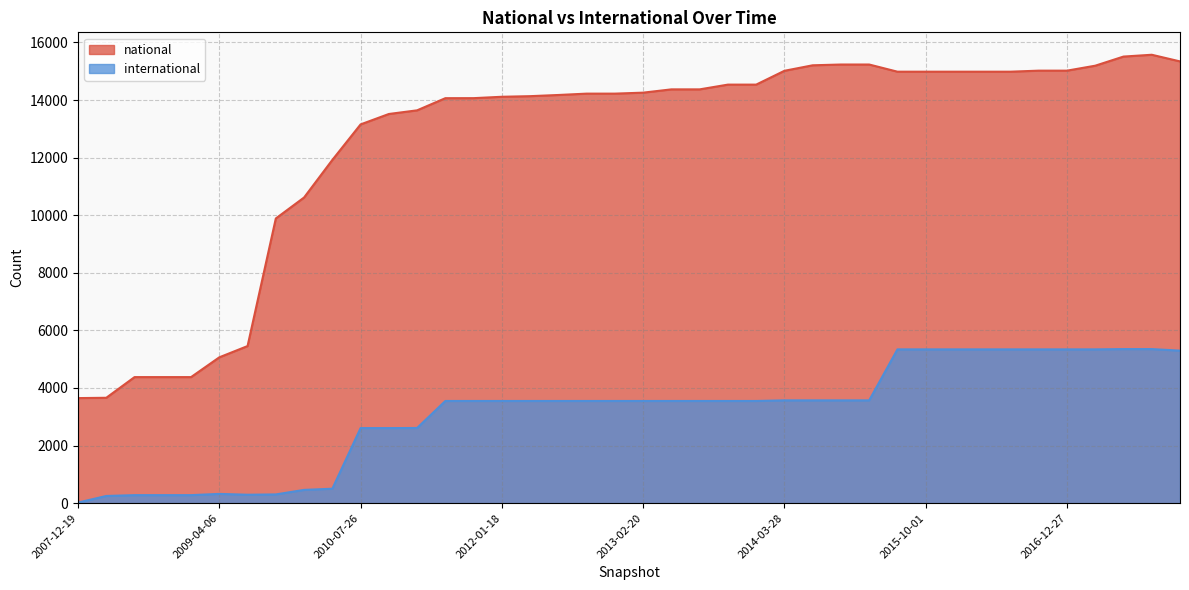

Reading left to right, list all the values displayed in this chart.

national: 2007-12-19=3649	2008-04-01=3660	2008-06-27=4378	2008-10-10=4378	2008-12-17=4378	2009-04-06=5065	2009-06-17=5456	2009-09-25=9887	2009-12-16=10615	2010-04-01=11919	2010-07-26=13153	2010-11-17=13515	2011-02-21=13642	2011-06-10=14064	2011-09-05=14065	2012-01-18=14113	2012-03-26=14134	2012-07-13=14175	2012-10-31=14222	2012-12-11=14222	2013-02-20=14256	2013-05-21=14370	2013-07-09=14370	2013-09-10=14535	2013-12-20=14535	2014-03-28=15015	2014-09-08=15206	2015-01-19=15233	2015-04-09=15233	2015-07-03=14984	2015-10-01=14984	2016-01-04=14984	2016-04-05=14984	2016-07-04=14984	2016-10-07=15020	2016-12-27=15020	2017-04-12=15192	2017-07-24=15509	2017-10-12=15572	2017-12-22=15341
international: 2007-12-19=21	2008-04-01=250	2008-06-27=279	2008-10-10=279	2008-12-17=279	2009-04-06=322	2009-06-17=293	2009-09-25=304	2009-12-16=461	2010-04-01=502	2010-07-26=2607	2010-11-17=2607	2011-02-21=2611	2011-06-10=3549	2011-09-05=3549	2012-01-18=3549	2012-03-26=3549	2012-07-13=3549	2012-10-31=3549	2012-12-11=3549	2013-02-20=3549	2013-05-21=3549	2013-07-09=3549	2013-09-10=3549	2013-12-20=3549	2014-03-28=3570	2014-09-08=3570	2015-01-19=3570	2015-04-09=3570	2015-07-03=5341	2015-10-01=5341	2016-01-04=5341	2016-04-05=5341	2016-07-04=5341	2016-10-07=5341	2016-12-27=5341	2017-04-12=5341	2017-07-24=5351	2017-10-12=5351	2017-12-22=5297